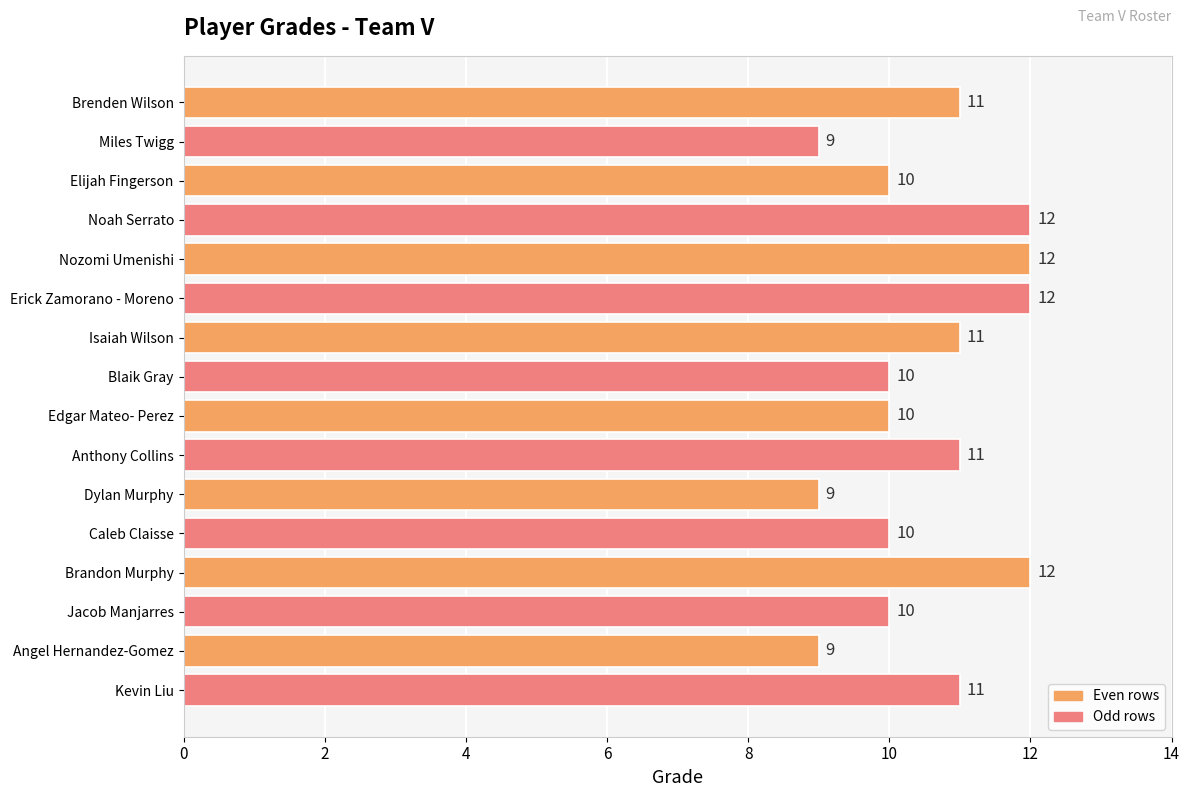

How many values are between 10 and 12?

13